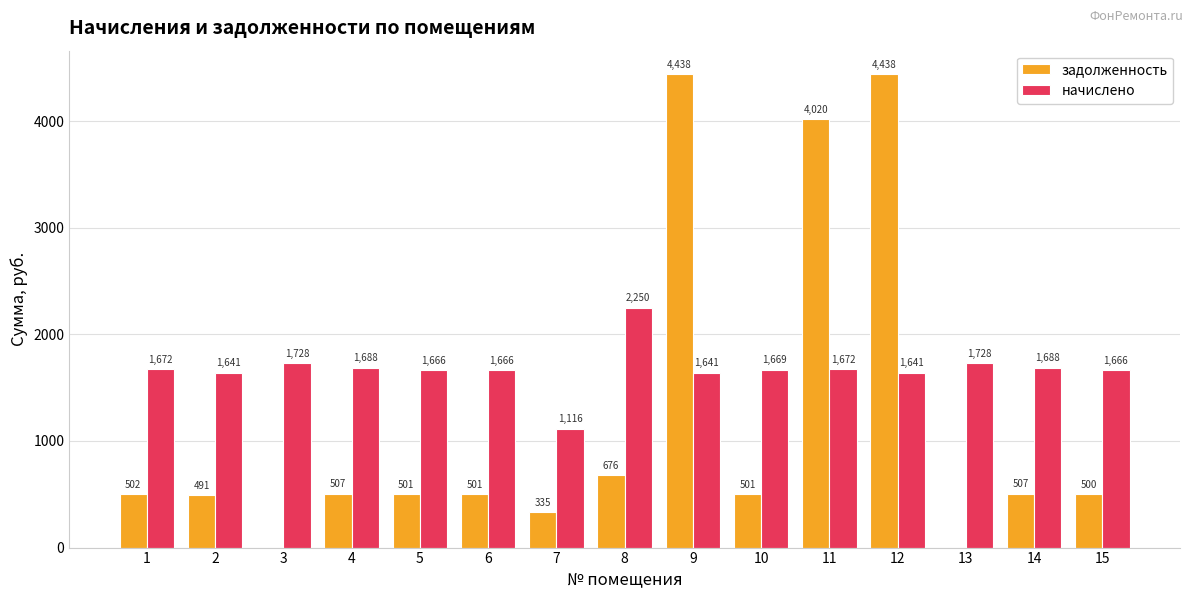

Which series changed the most between 4 and 10?

начислено